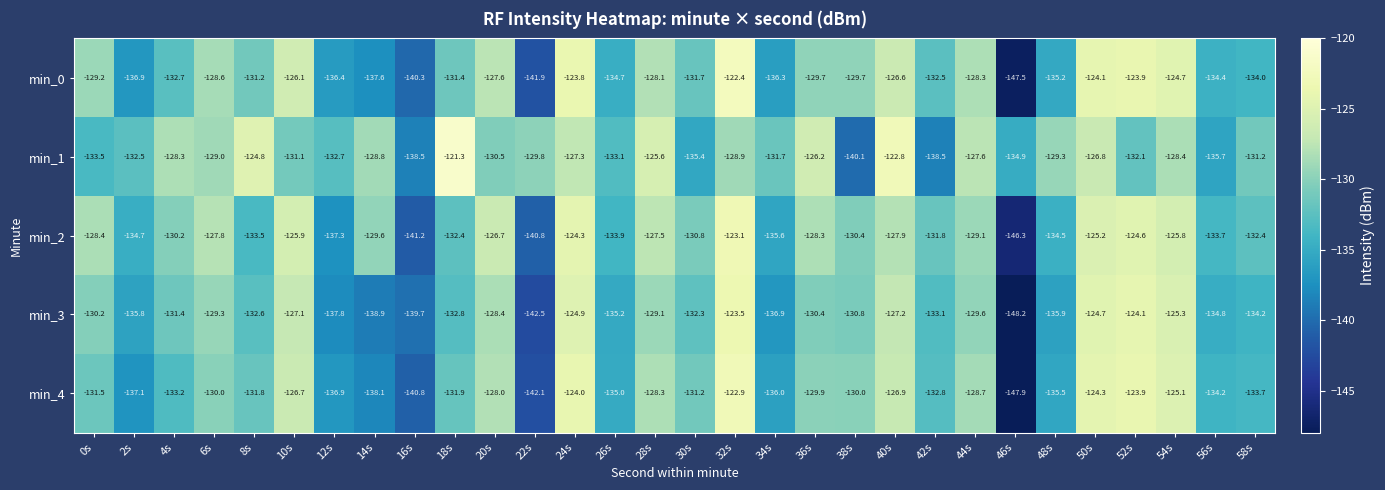

Is it true that min_0 equals -173.6 at 30s?

False